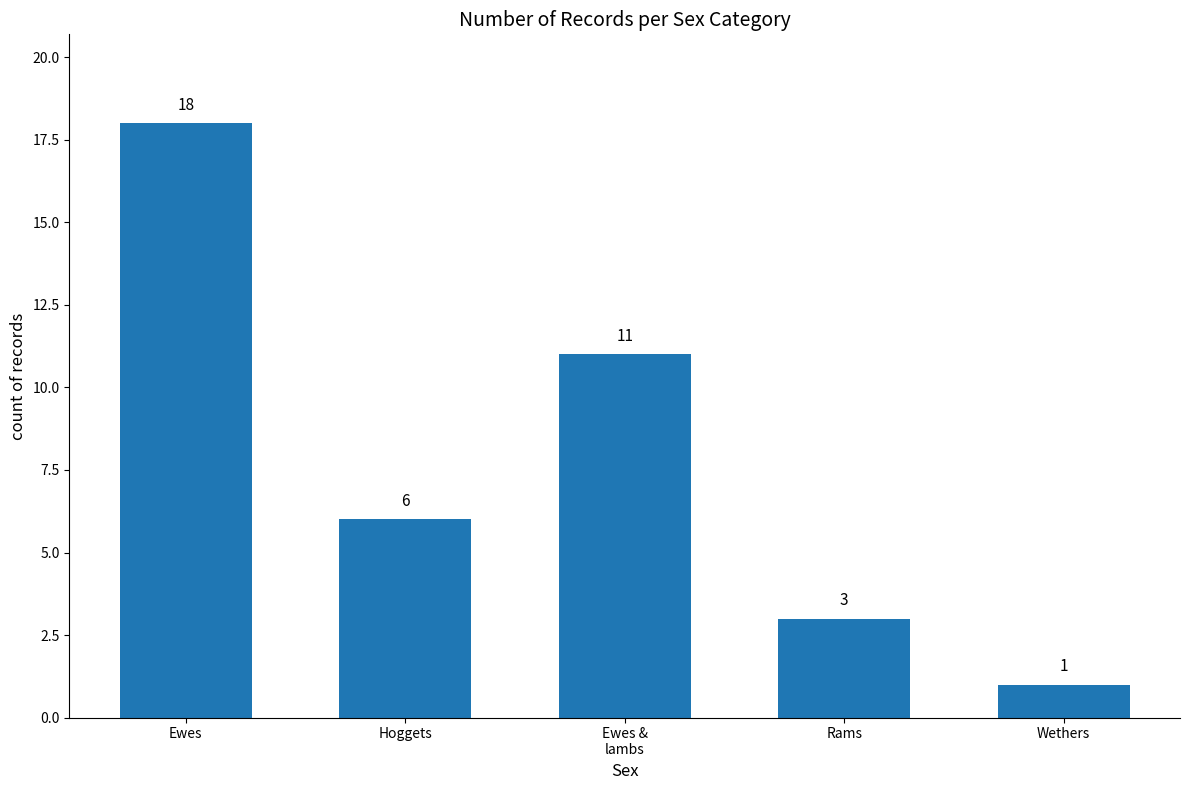

How many categories are shown in the chart?

5